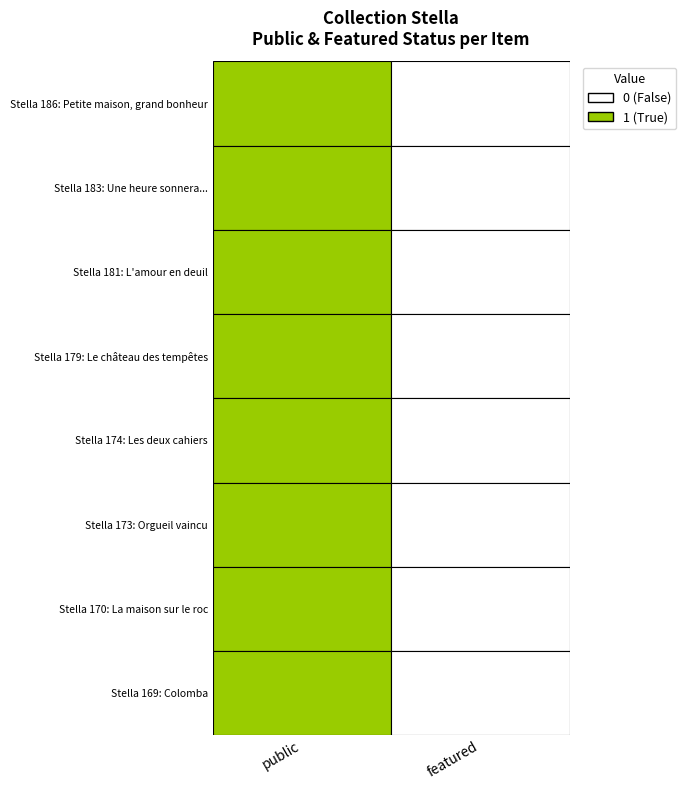

Which has a higher value, featured or public?

public